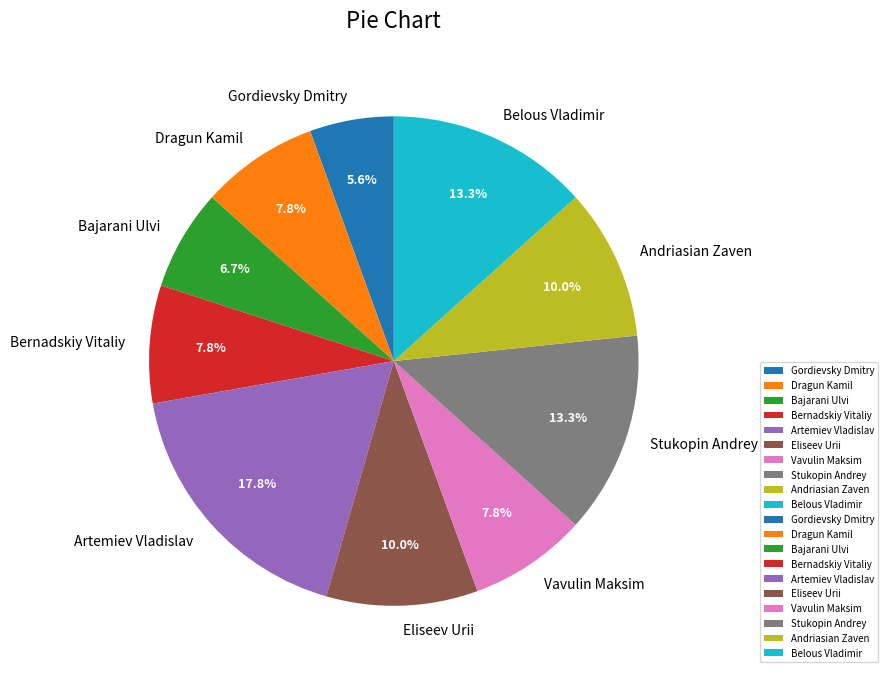

Between Artemiev Vladislav and Bajarani Ulvi, which is larger?

Artemiev Vladislav